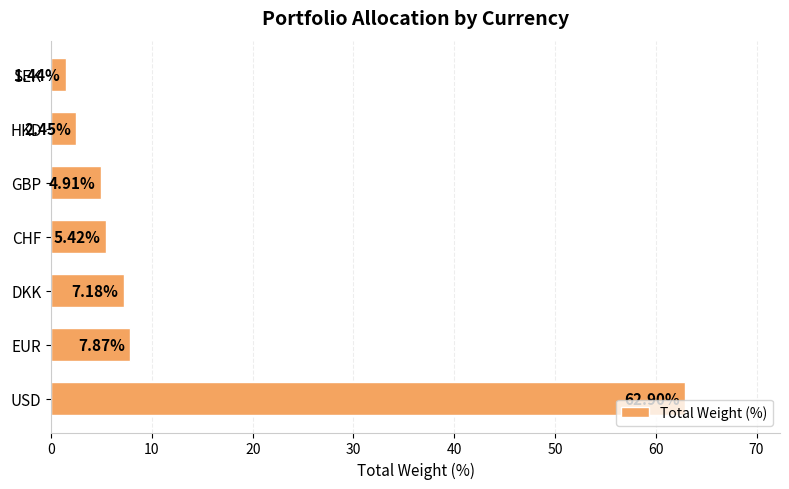

How many values are below 5?

3